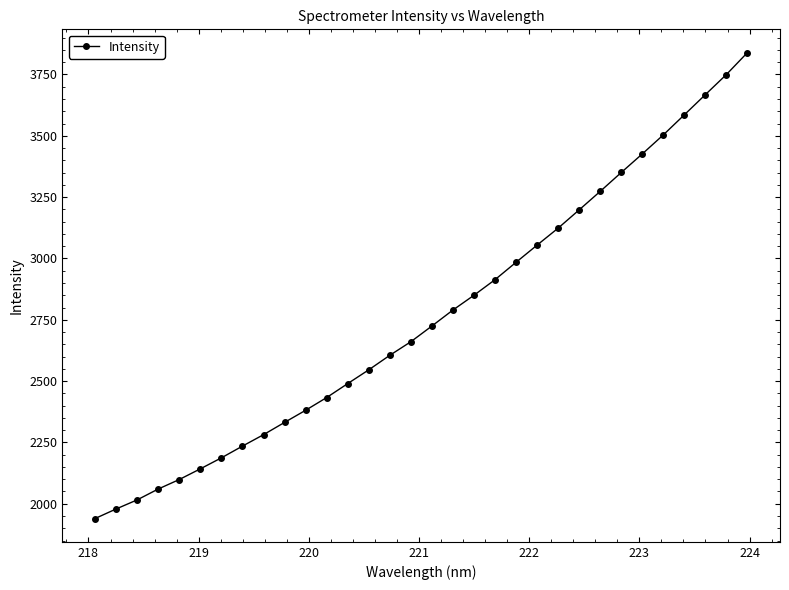

What is the minimum value shown in the chart?

1939.6